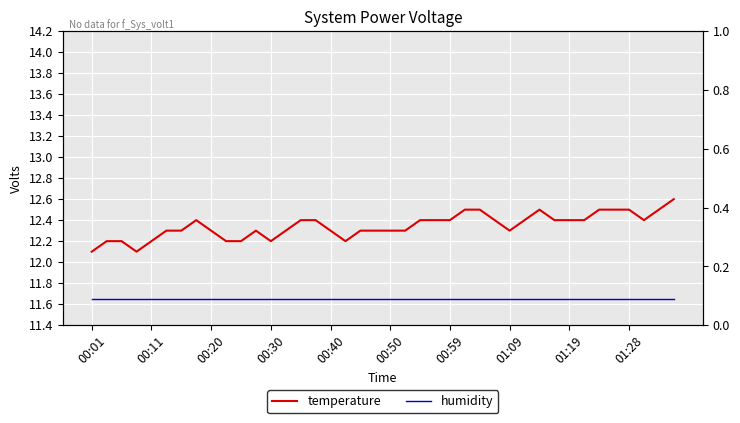

True or false: temperature has a value of 12.4 at 22.

True